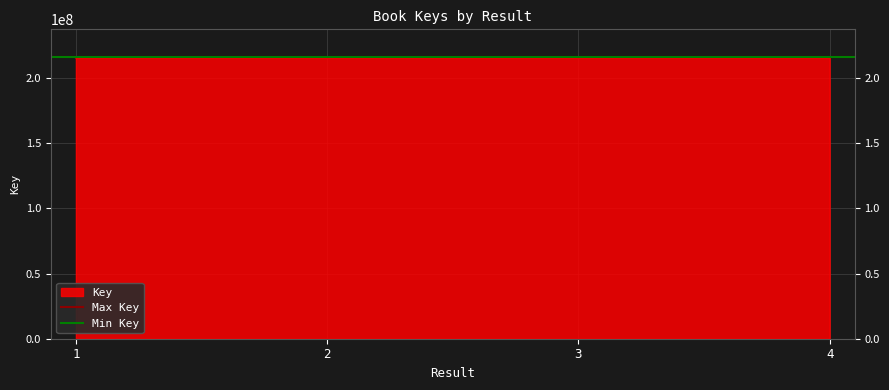

Does the chart display data point markers on the line(s)?

No